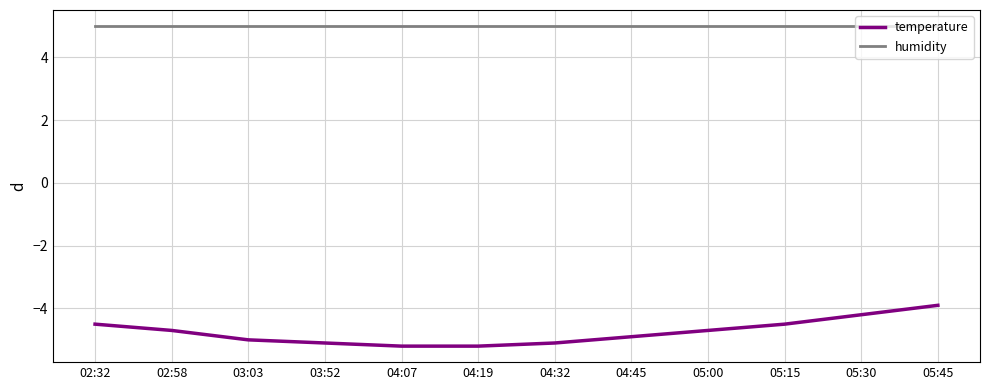

What position from the left is 03:03?

3